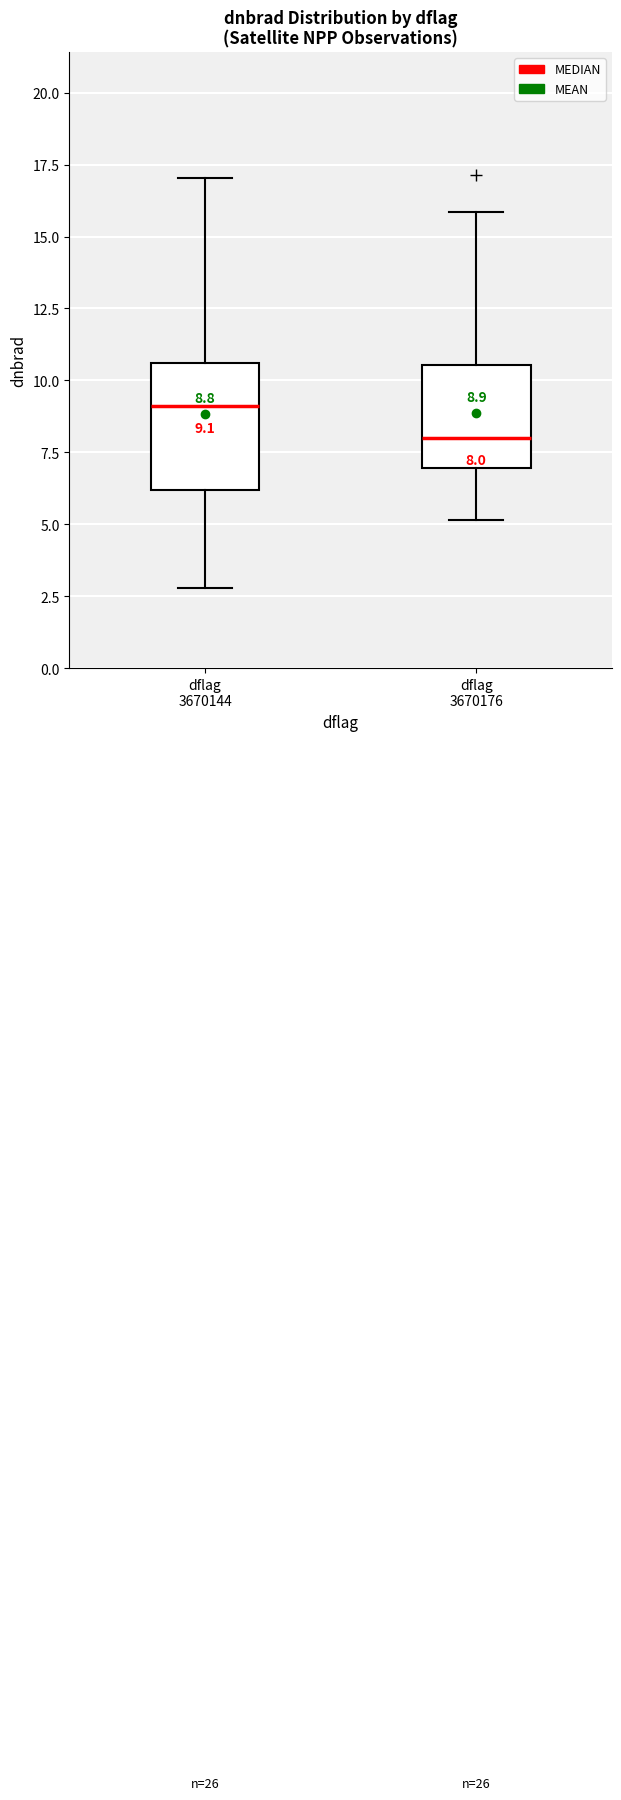

Comparing the boxes themselves (not the whiskers), which one is the tallest?

dflag 3670144